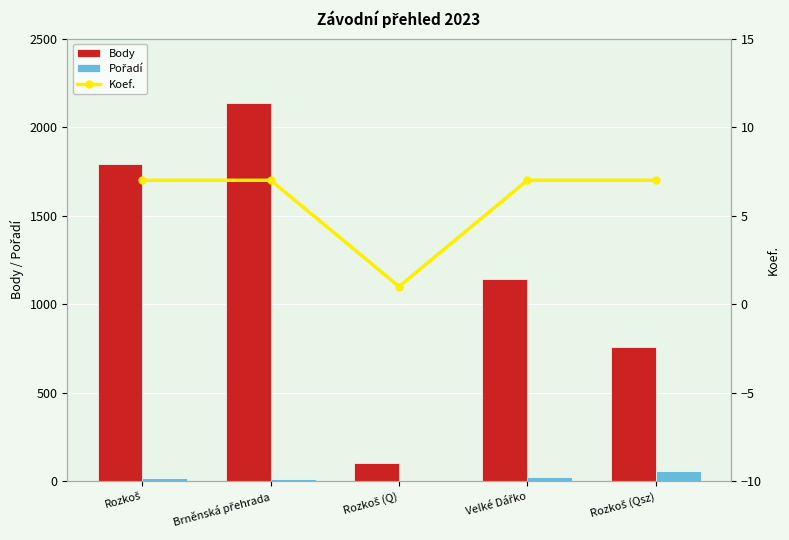

At which category is the sum across all series the highest?

Brněnská přehrada